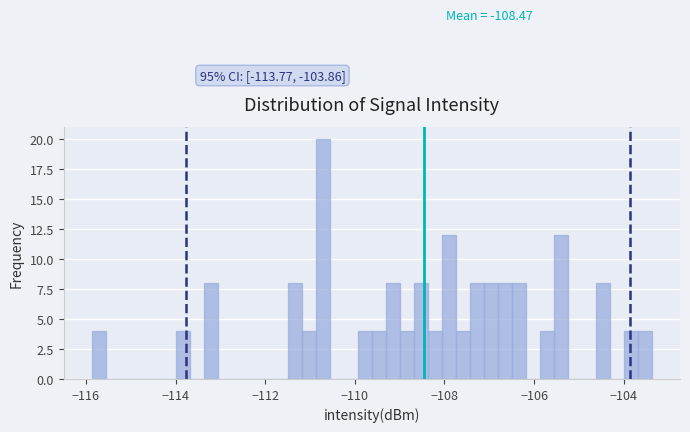

Read against the x-axis, roughly where is the centre of the tallest bar?

-110.8